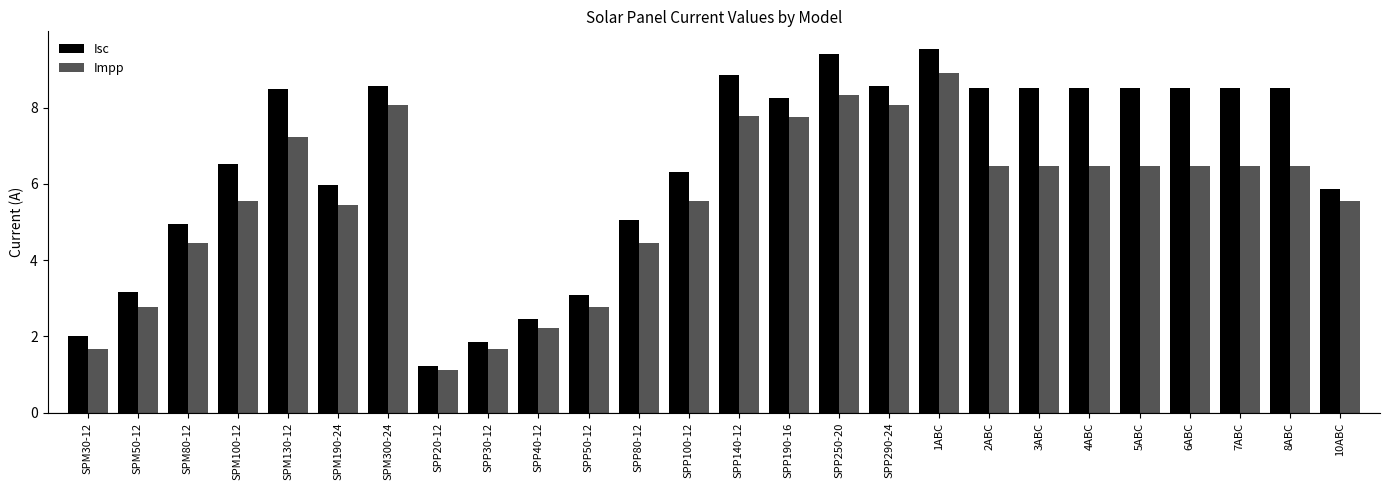

At SPM100-12, list the series in order from largest to smallest.

Isc, Impp